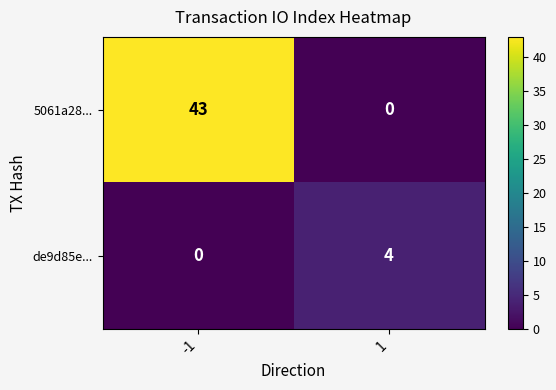

How many distinct data groups are displayed?

2